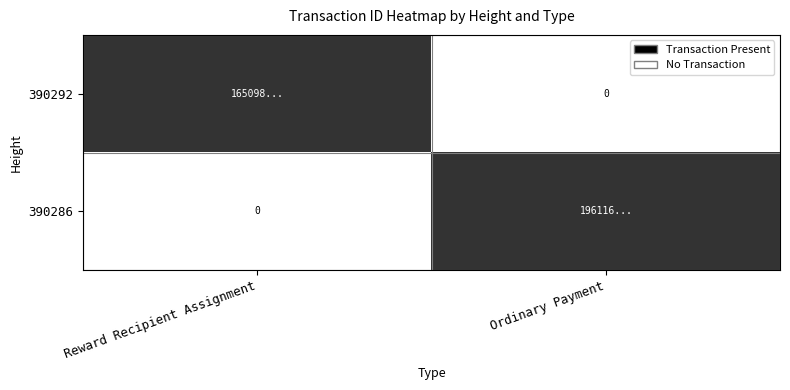

The 390292 series shows 1 at Reward Recipient Assignment. True or false?

True